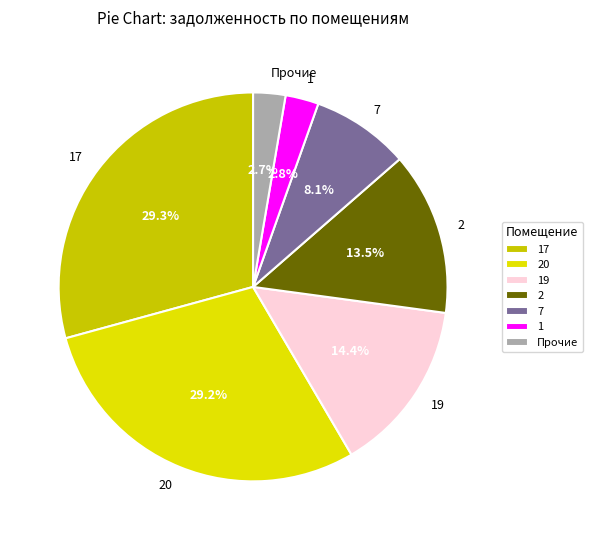

Does any single category account for the majority?

No